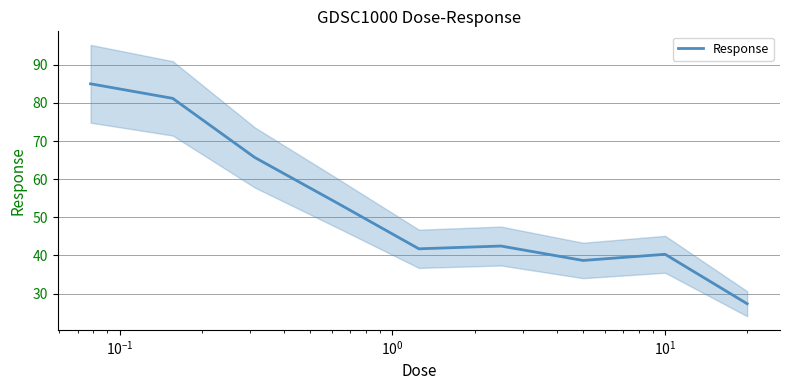

What is the greatest value displayed?

85.0